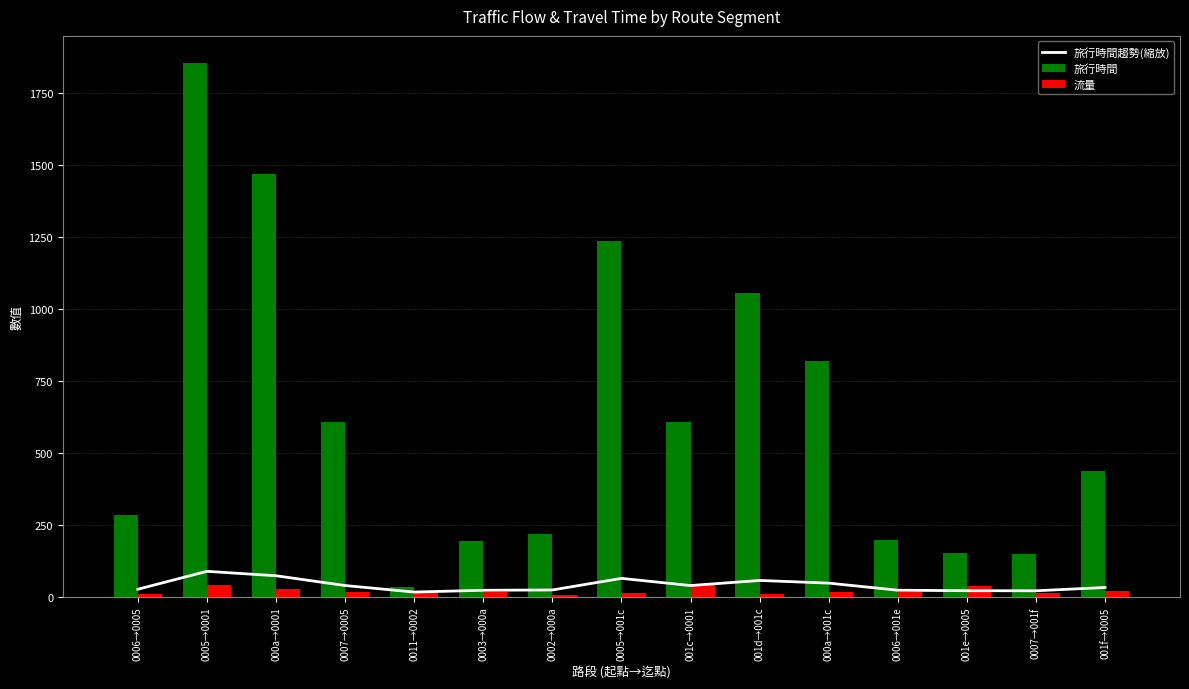

List the series in order of their peak value, lowest first.

流量, 旅行時間趨勢(縮放), 旅行時間